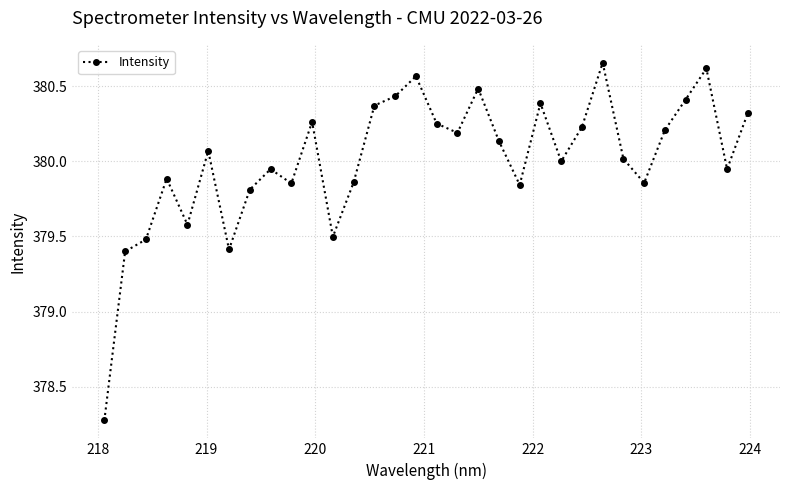

How many points are lower than both their immediate neighbors (excluding endpoints)?

9